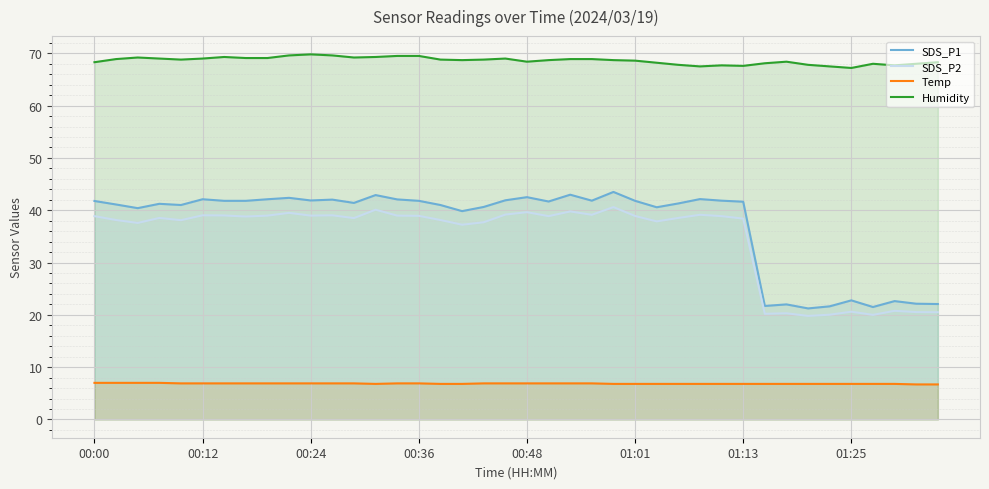

Which series has the largest total across all categories?

Humidity